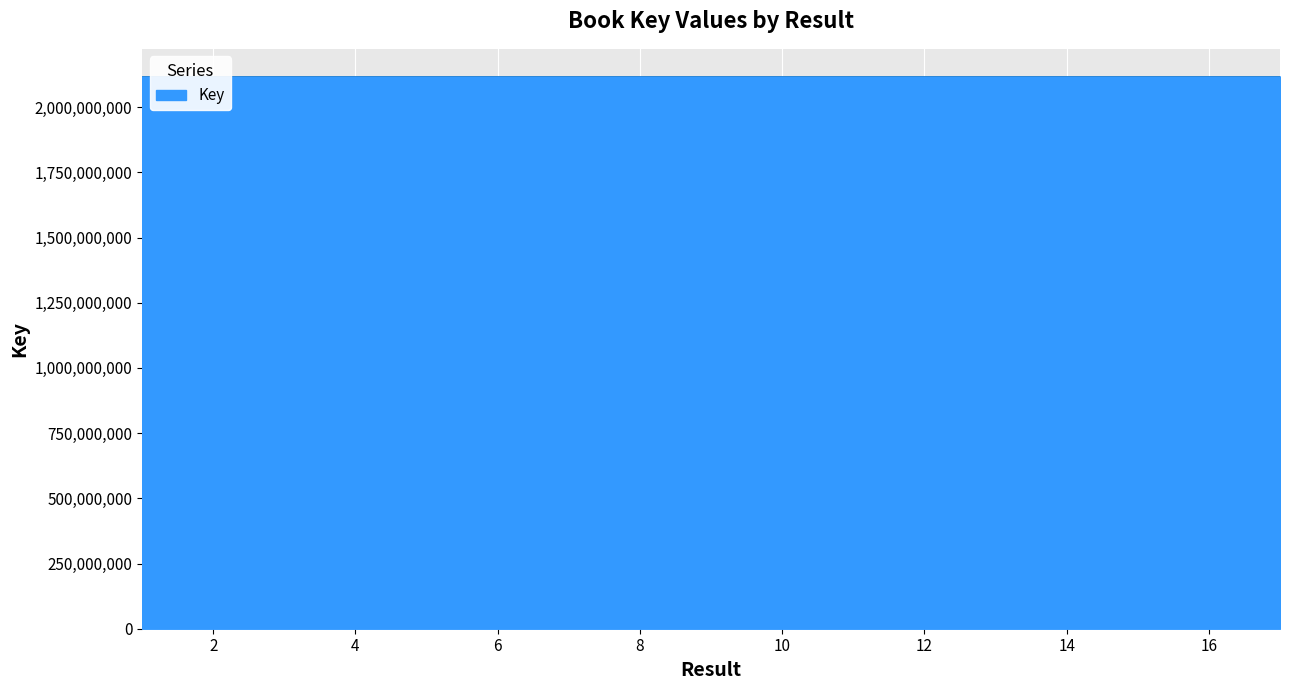

How many points are lower than both their immediate neighbors (excluding endpoints)?

5